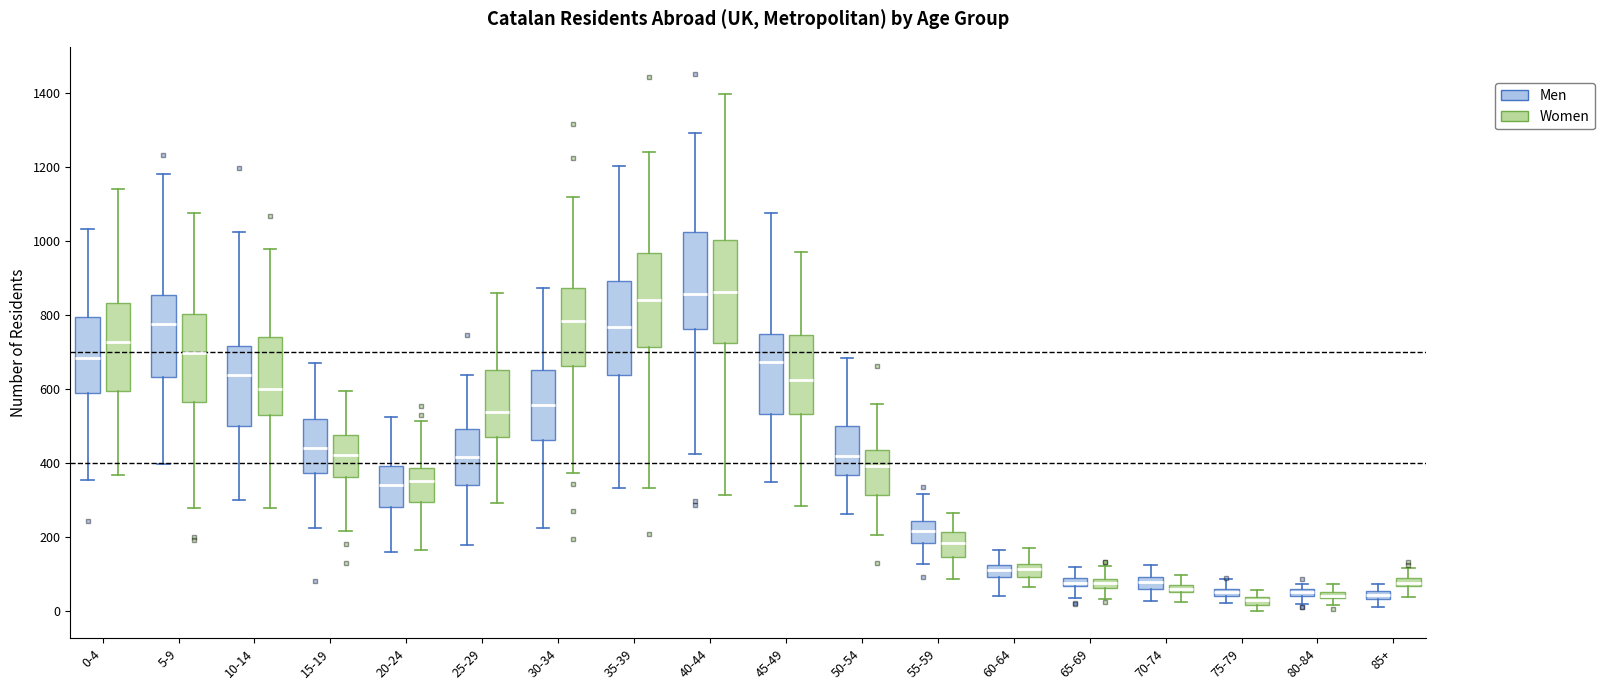

Where does the upper whisker of the box for 25-29 (Men) end on the y-axis? The values are not printed on the chart, so give them approximately, as read against the axis.

640